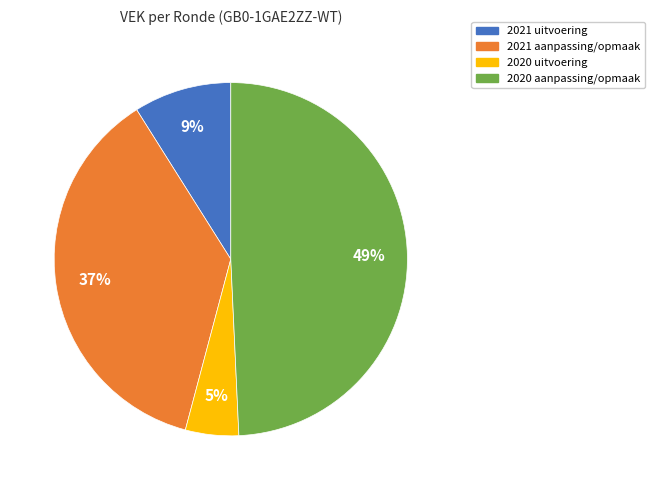

To the nearest percent, what is the average slice percentage?

25%